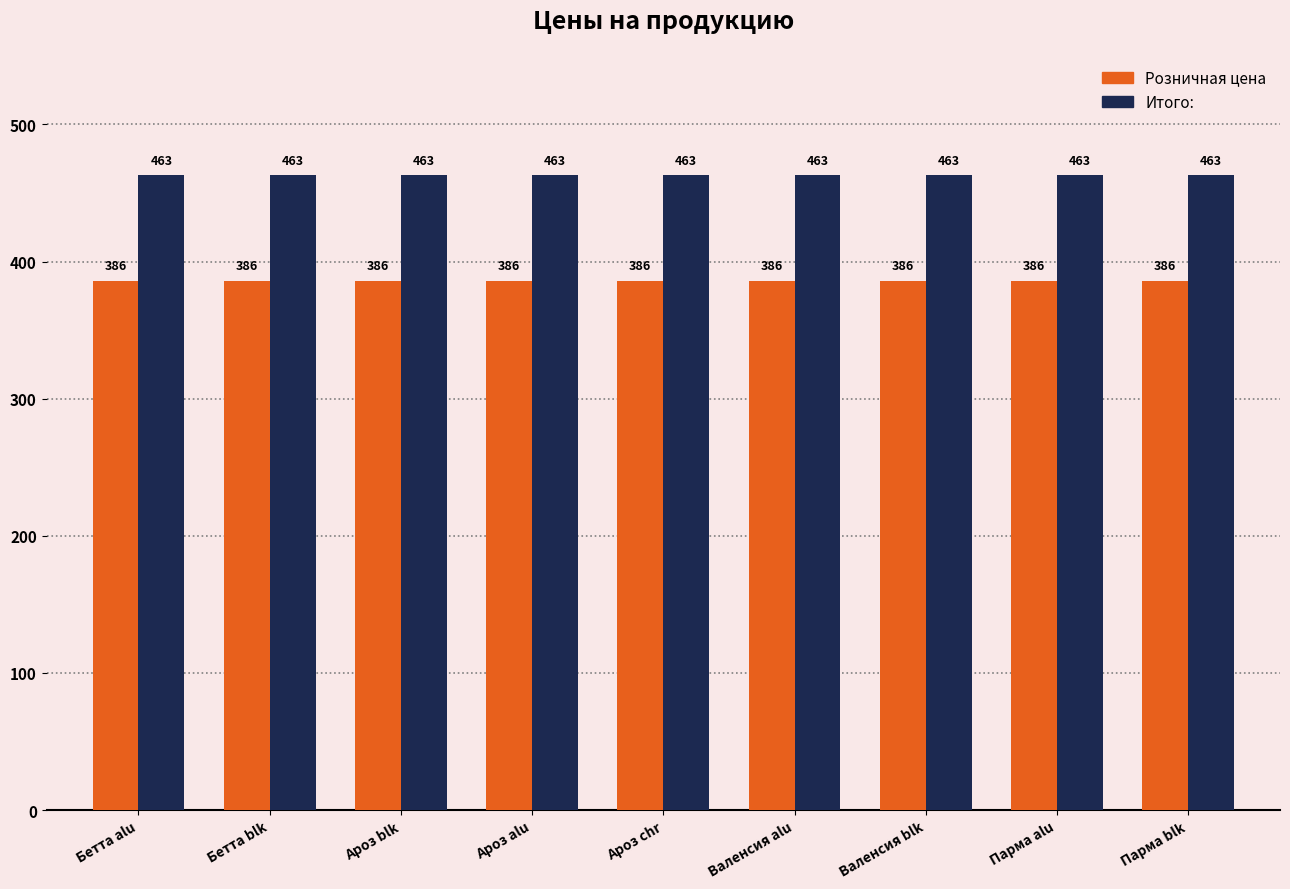

What is the label of the 9th bar from the left?

Парма blk